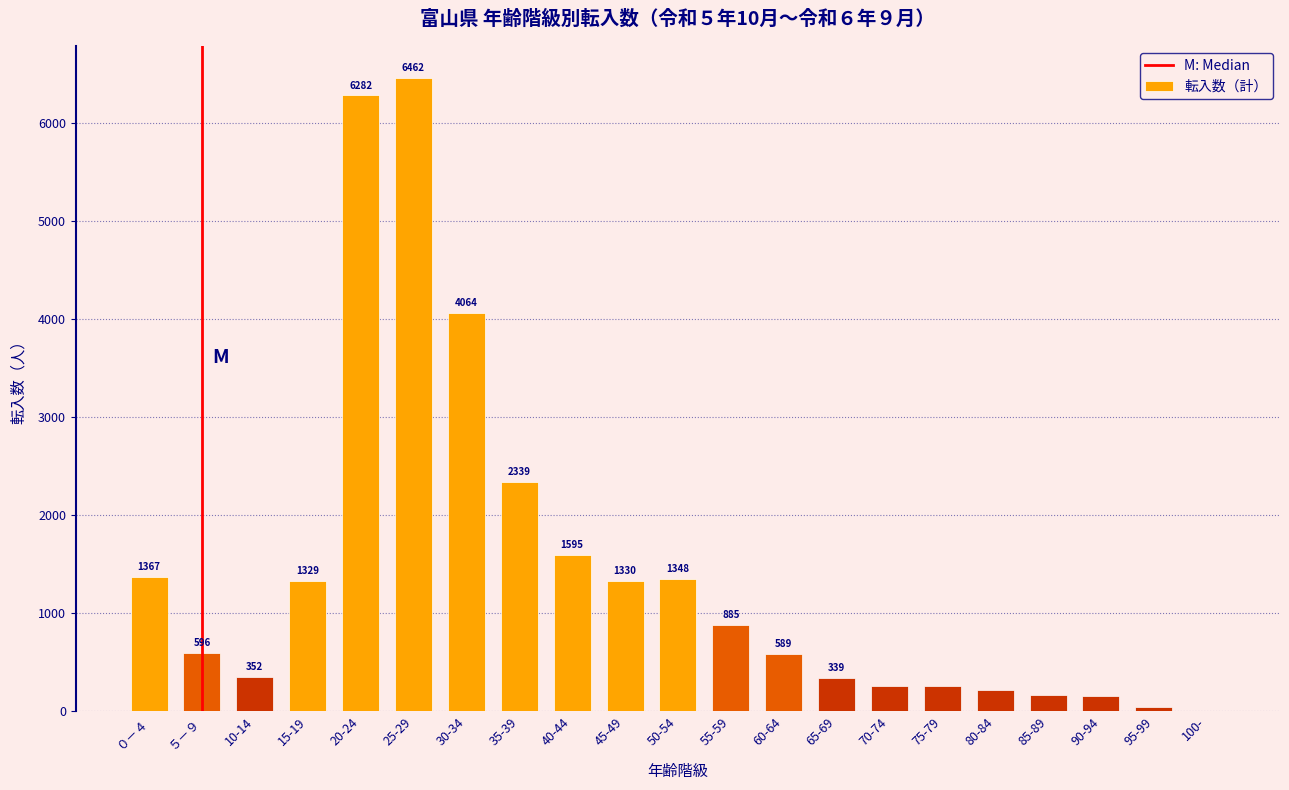

Reading left to right, transcribe all the data shown in this chart.

０－４=1367	５－９=596	10-14=352	15-19=1329	20-24=6282	25-29=6462	30-34=4064	35-39=2339	40-44=1595	45-49=1330	50-54=1348	55-59=885	60-64=589	65-69=339	70-74=261	75-79=254	80-84=221	85-89=167	90-94=153	95-99=47	100-=6